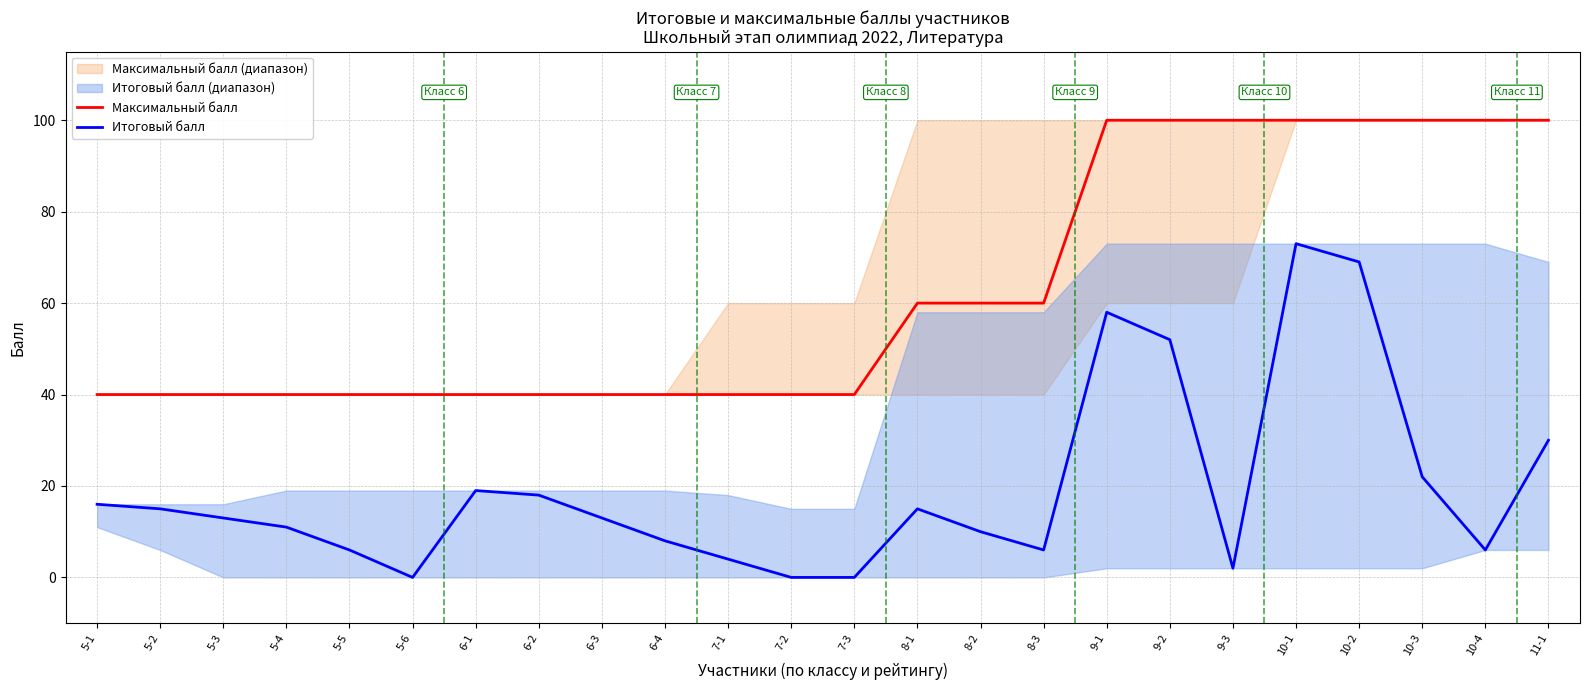

Is it true that Максимальный балл equals 18 at 5-6?

False